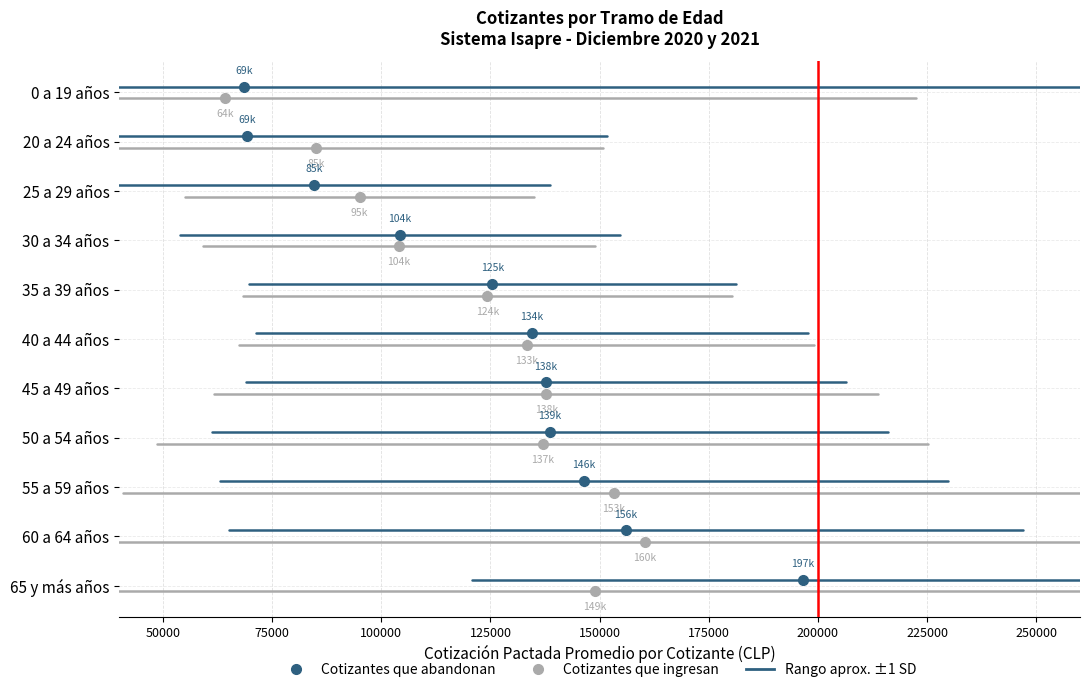

How many lines are shown in the chart?

2